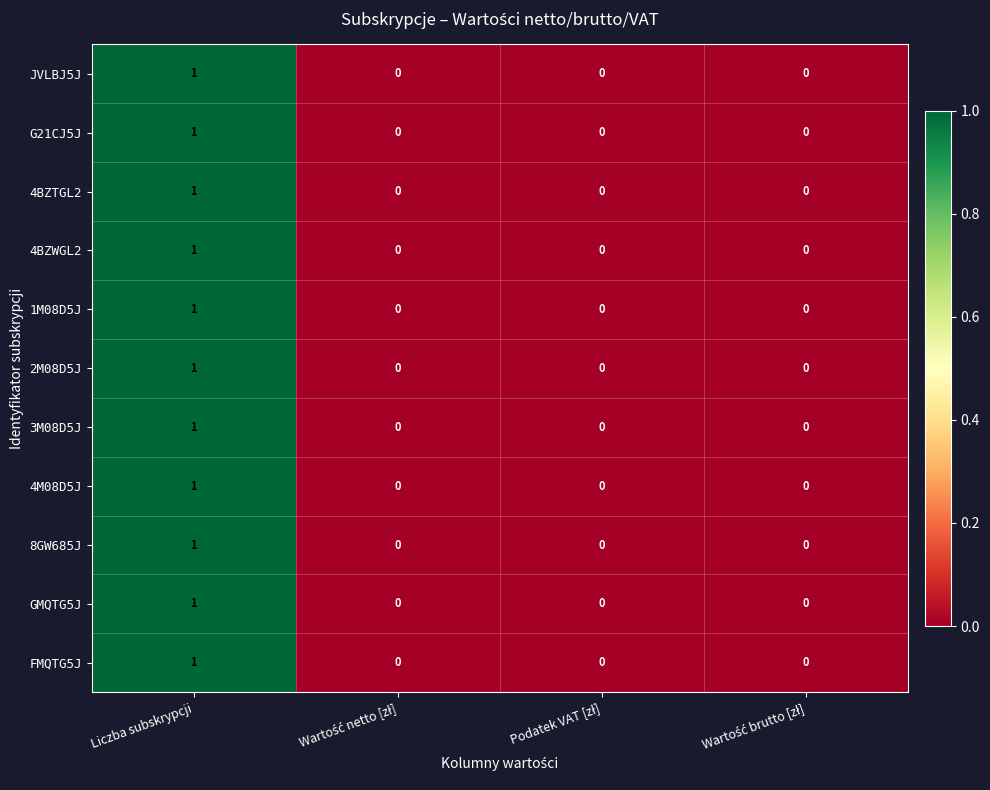

What is the maximum value shown in the chart?

1